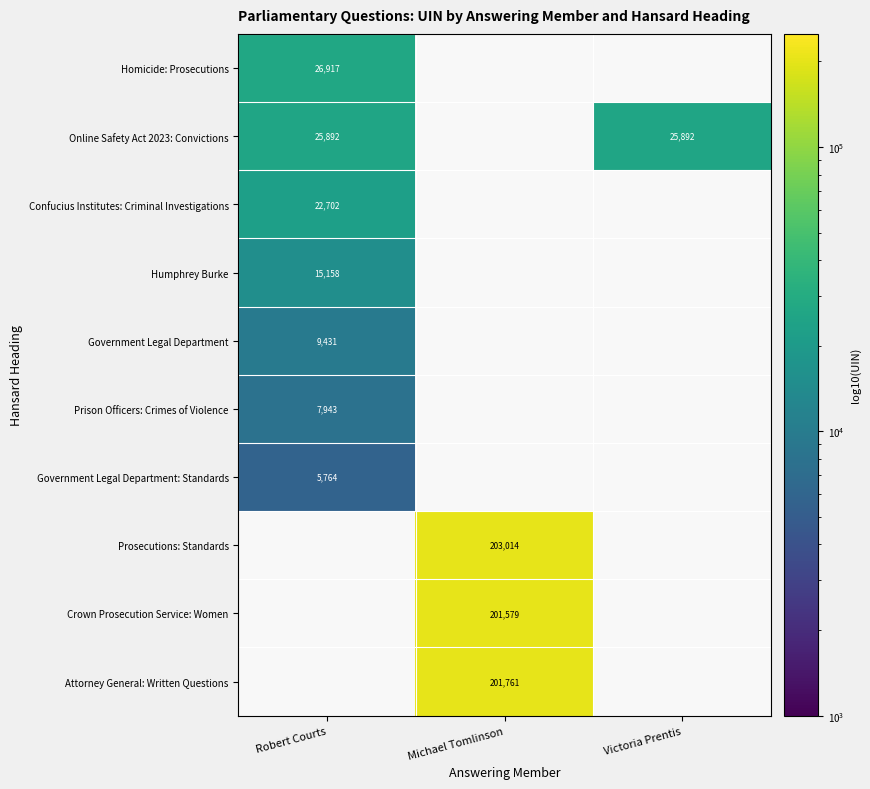

Is it true that Homicide: Prosecutions equals 15179 at Robert Courts?

False